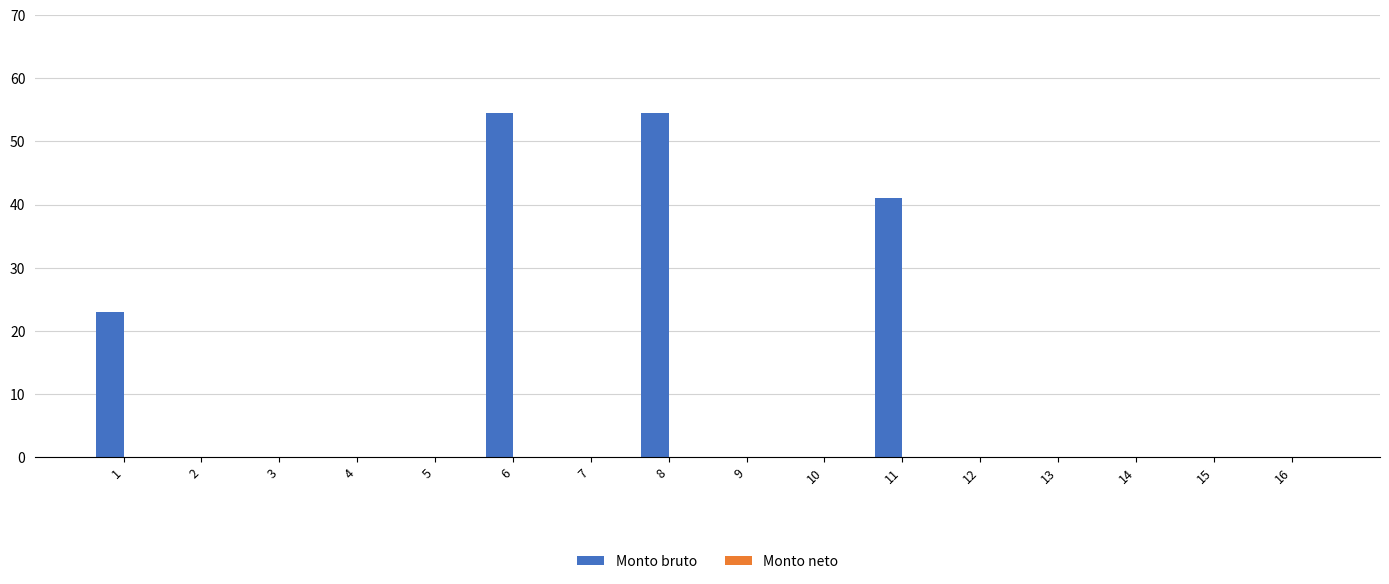

Reading left to right, transcribe all the data shown in this chart.

1=23.0	2=0.0	3=0.0	4=0.0	5=0.0	6=54.5	7=0.0	8=54.5	9=0.0	10=0.0	11=41.0	12=0.0	13=0.0	14=0.0	15=0.0	16=0.0